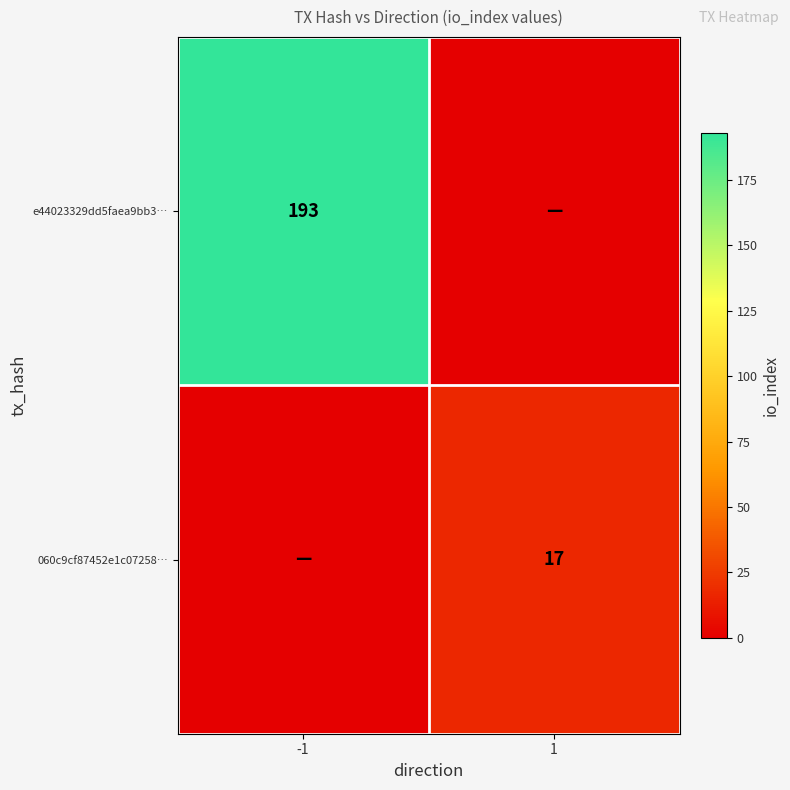

Is it true that e44023329dd5faea9bb3… equals 60 at -1?

False